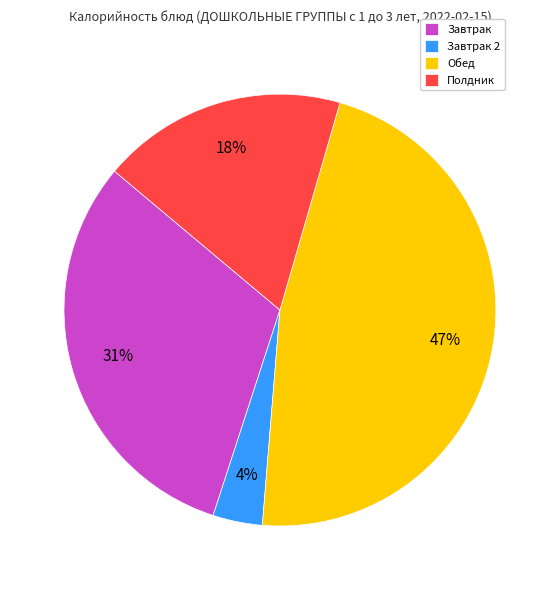

To the nearest percent, what is the difference between the largest and smallest slice percentages?

43%